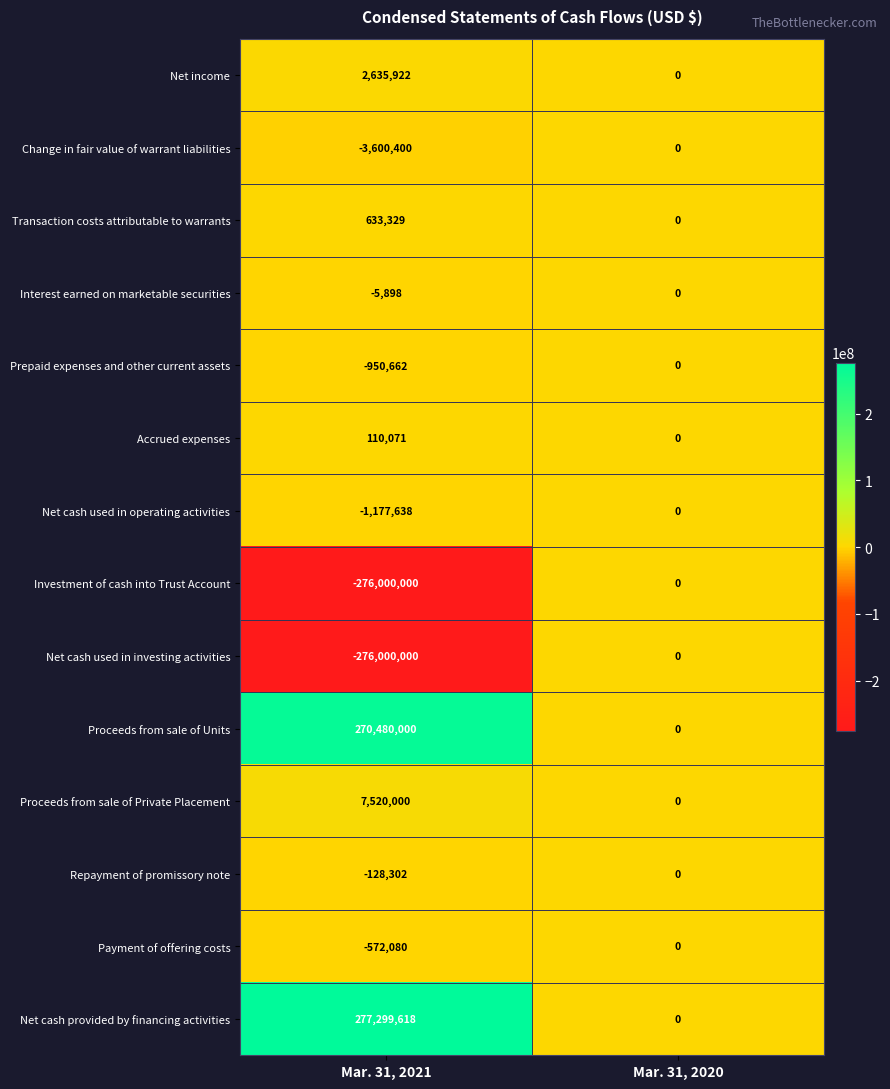

What is the sum of the Payment of offering costs values at Mar. 31, 2021 and Mar. 31, 2020?

-572080